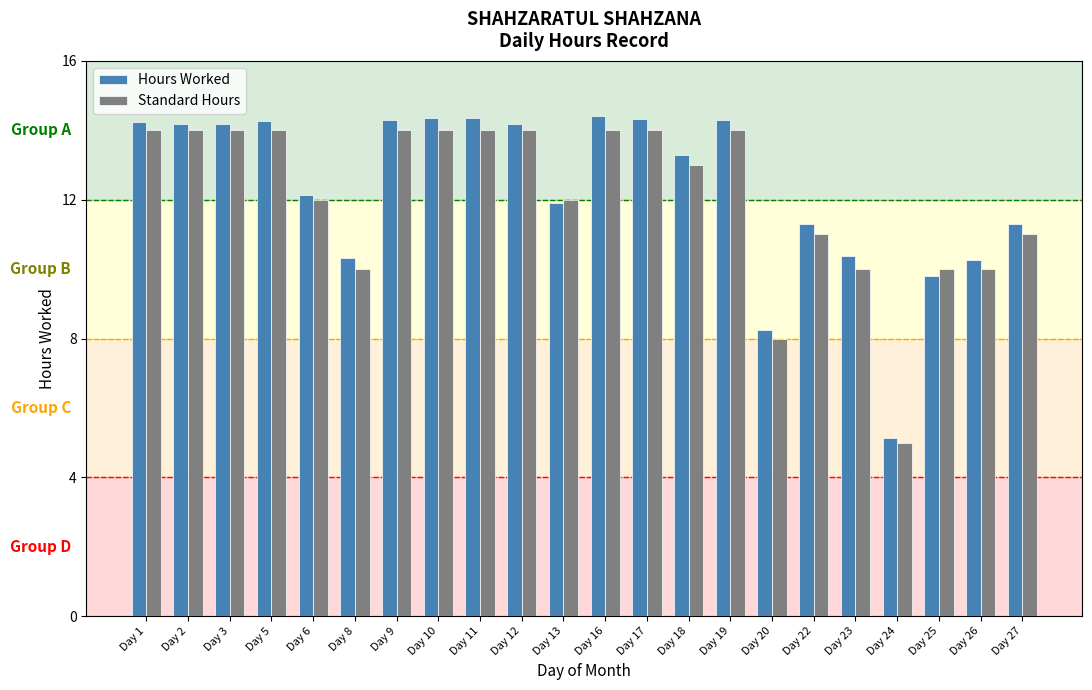

What is the average value of the Hours Worked series?

12.3